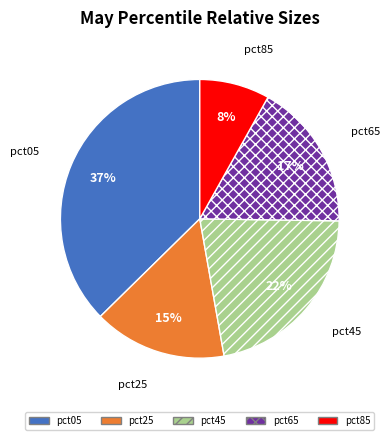

To the nearest percent, what portion does pct45 represent?

22%